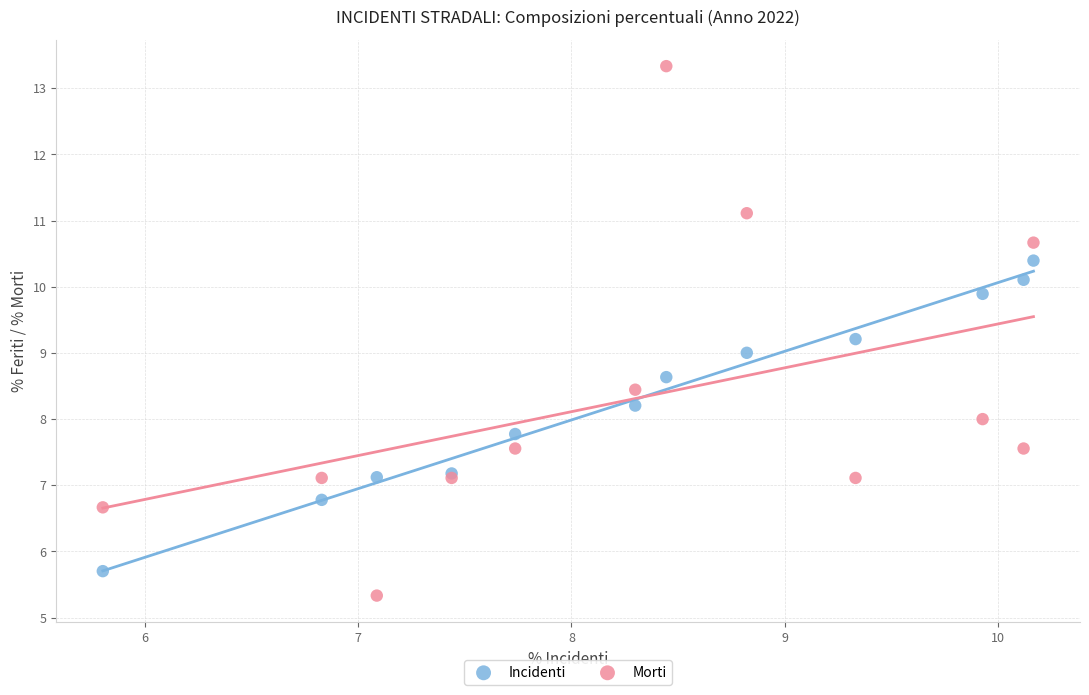

Which series reaches the minimum Y coordinate?

Morti